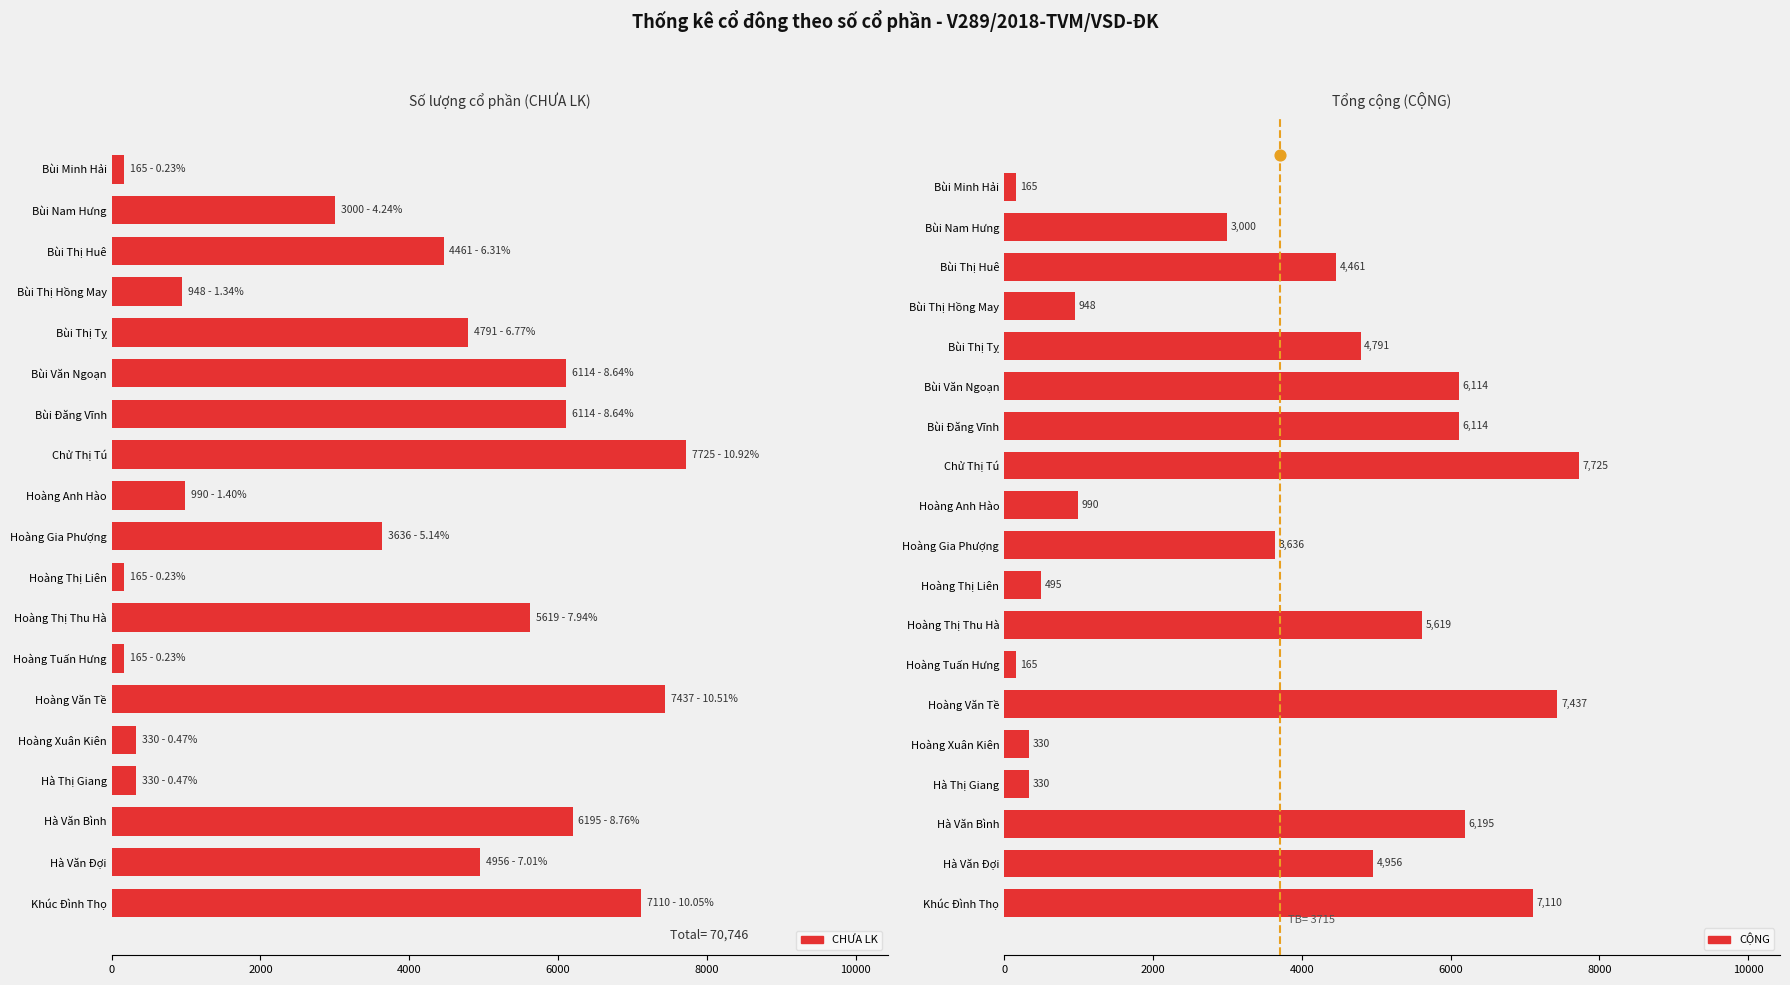

Which series has the largest total across all categories?

CỘNG